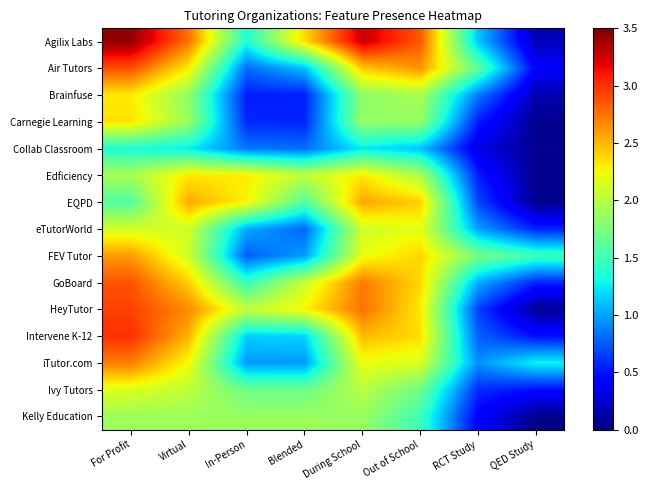

At how many categories does at least one series exceed 0?

8